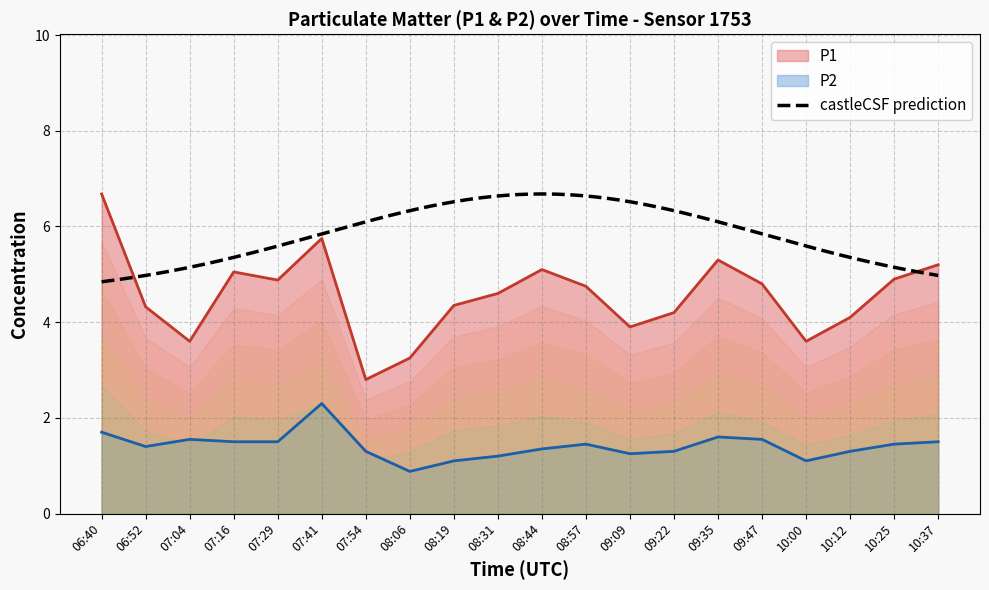

What is the sum of all P2 values?

28.3